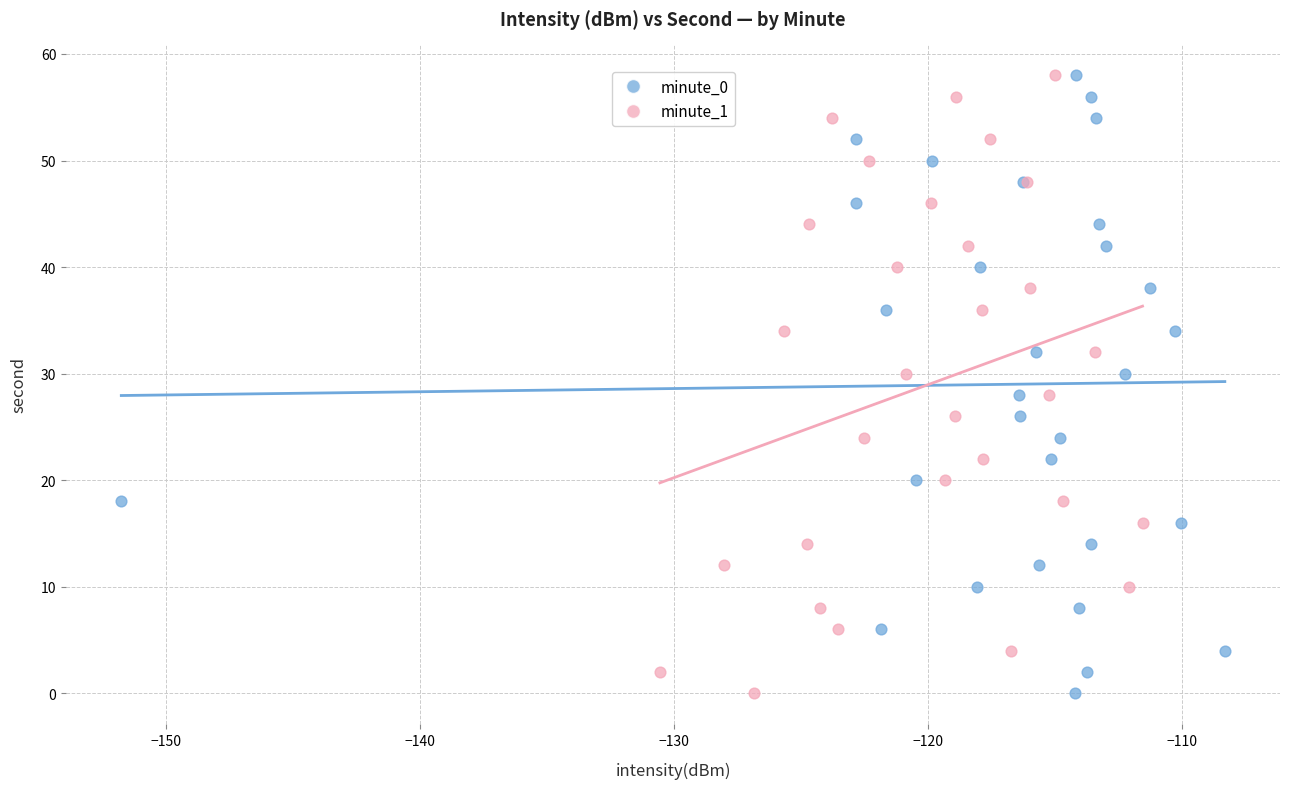

What are all the series names shown in the legend?

minute_0, minute_1